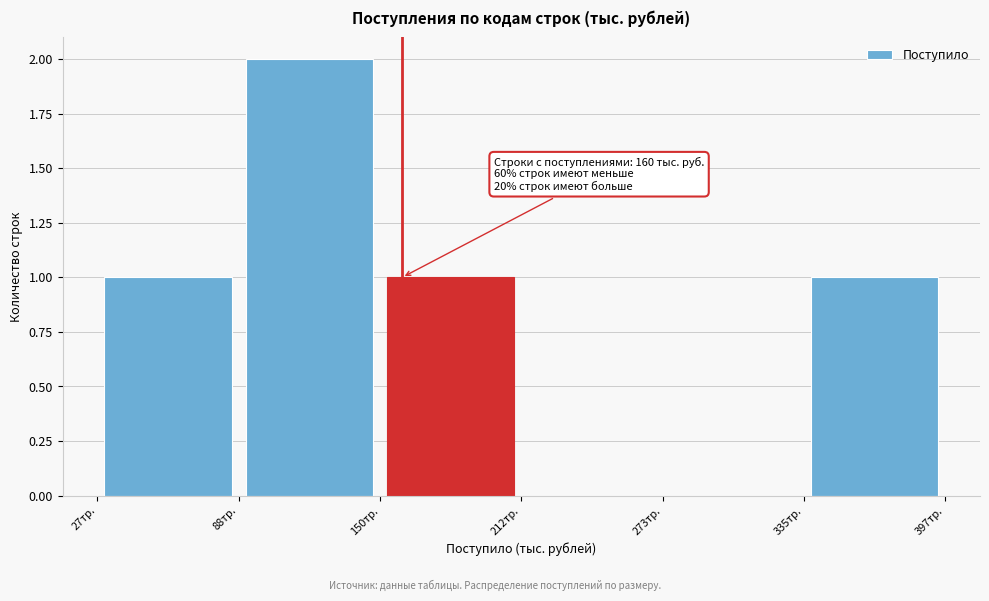

Over which range of the x-axis is the bar tallest?

90 to 150